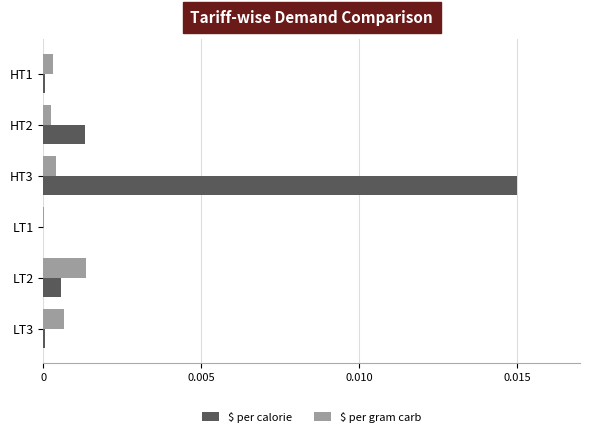

Which series changed the most between HT3 and LT2?

$ per calorie